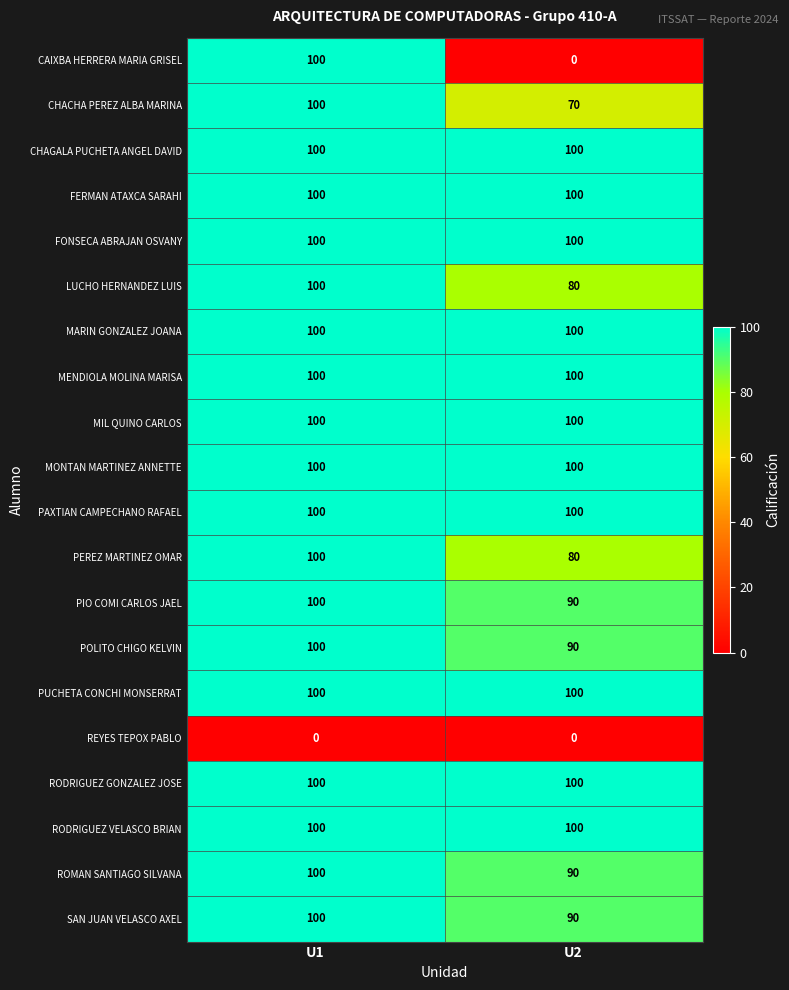

What is the difference between the highest and lowest values at U1?

100